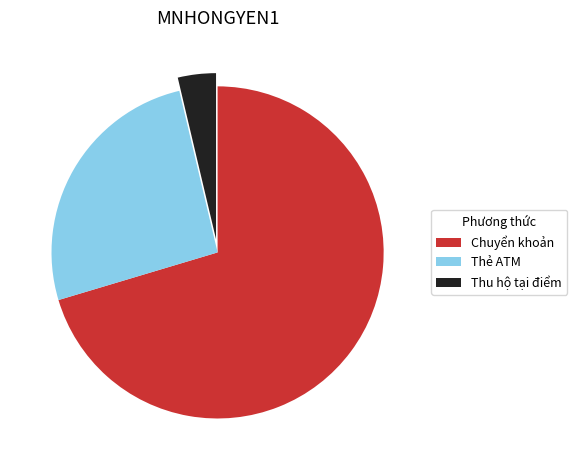

Is it true that Chuyển khoản is 70% of the pie?

True